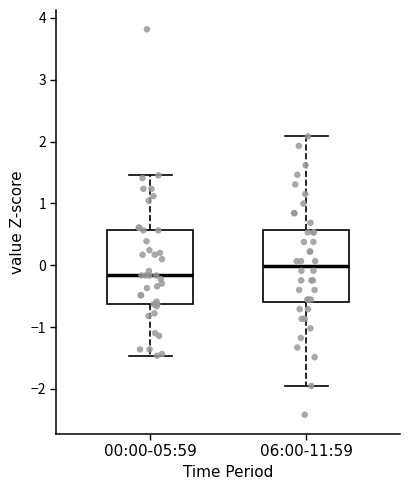

Reading left to right, read every box against the y-axis: the position of its median line, the range the box covers, and the ends of its whiskers. The values are not printed on the chart, so give them approximately, as read against the axis.

00:00-05:59: median -0.2, box -0.6 to 0.6, whiskers -1.5 to 1.5
06:00-11:59: median 0.0, box -0.6 to 0.6, whiskers -2.0 to 2.1